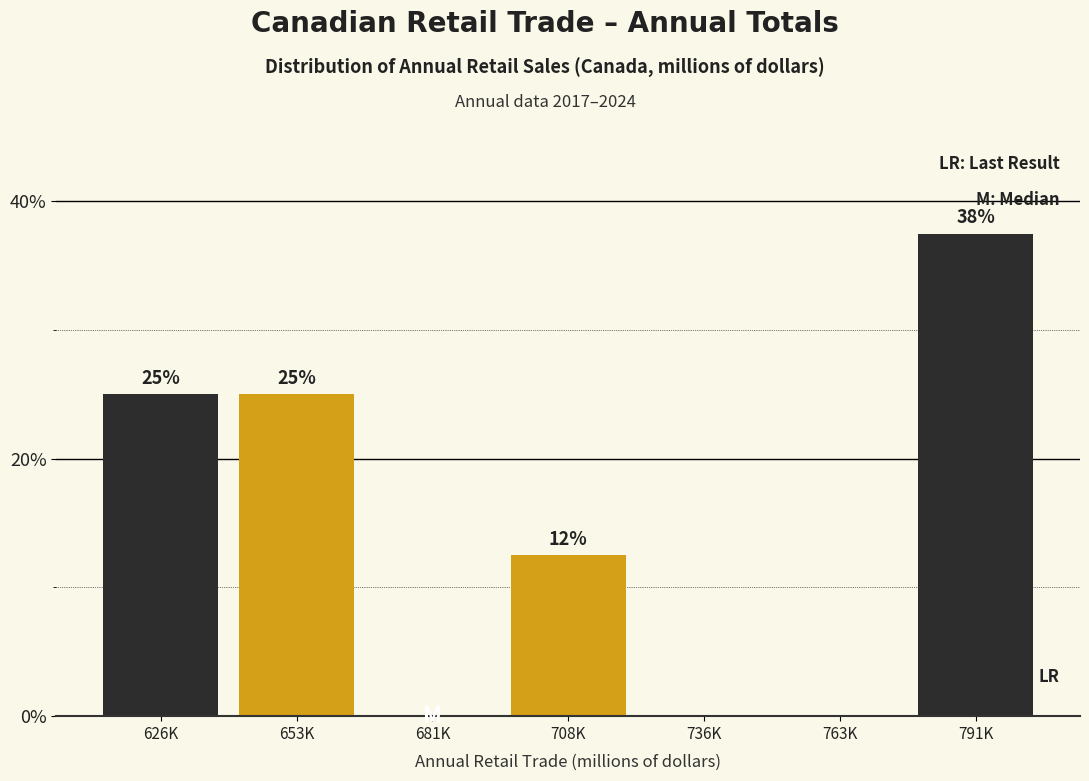

Which has a higher value, 708K or 626K?

626K